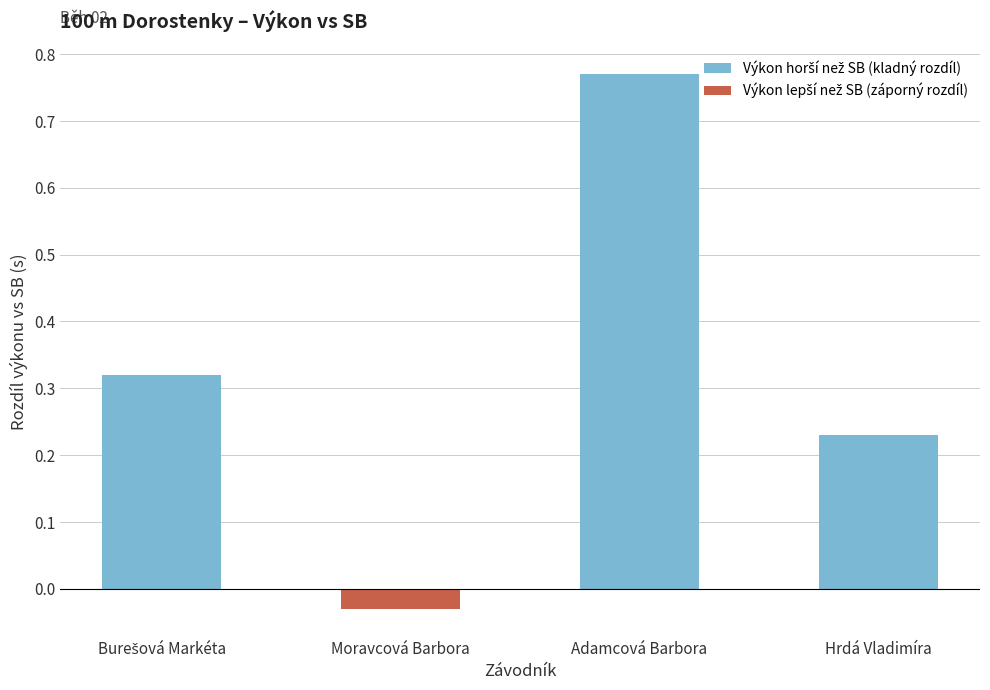

Which series has the widest spread of values?

Výkon horší než SB (kladný rozdíl)